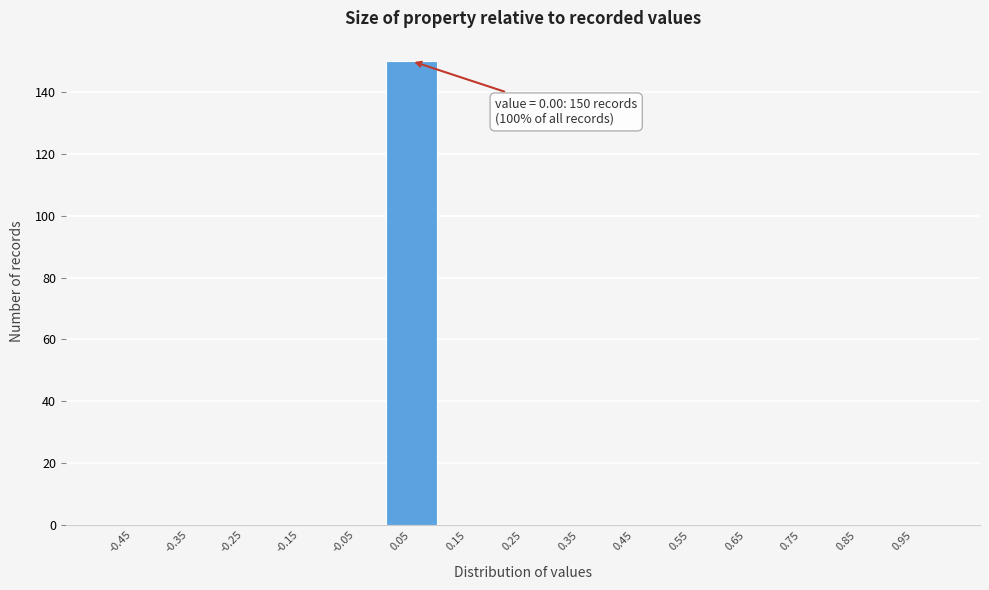

Over which range of the x-axis is the bar tallest?

0.0 to 0.1